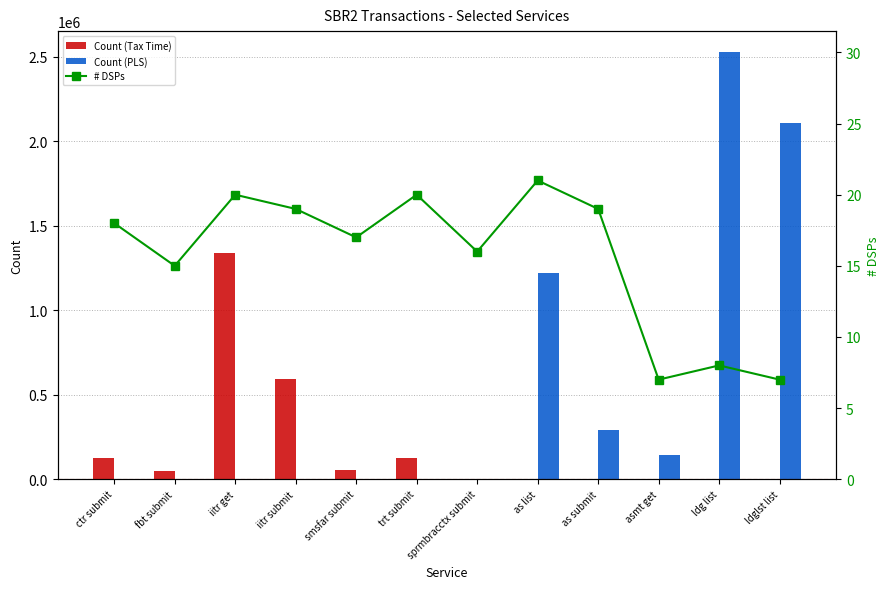

Reading right to left, transcribe all the data shown in this chart.

Count (Tax Time): ldglst list=0	ldg list=0	asmt get=0	as submit=0	as list=0	sprmbracctx submit=0	trt submit=124686	smsfar submit=54466	iitr submit=591102	iitr get=1340950	fbt submit=48335	ctr submit=127484
Count (PLS): ldglst list=2108396	ldg list=2524433	asmt get=141487	as submit=293403	as list=1218492	sprmbracctx submit=0	trt submit=0	smsfar submit=0	iitr submit=0	iitr get=0	fbt submit=0	ctr submit=0
# DSPs: ldglst list=7	ldg list=8	asmt get=7	as submit=19	as list=21	sprmbracctx submit=16	trt submit=20	smsfar submit=17	iitr submit=19	iitr get=20	fbt submit=15	ctr submit=18